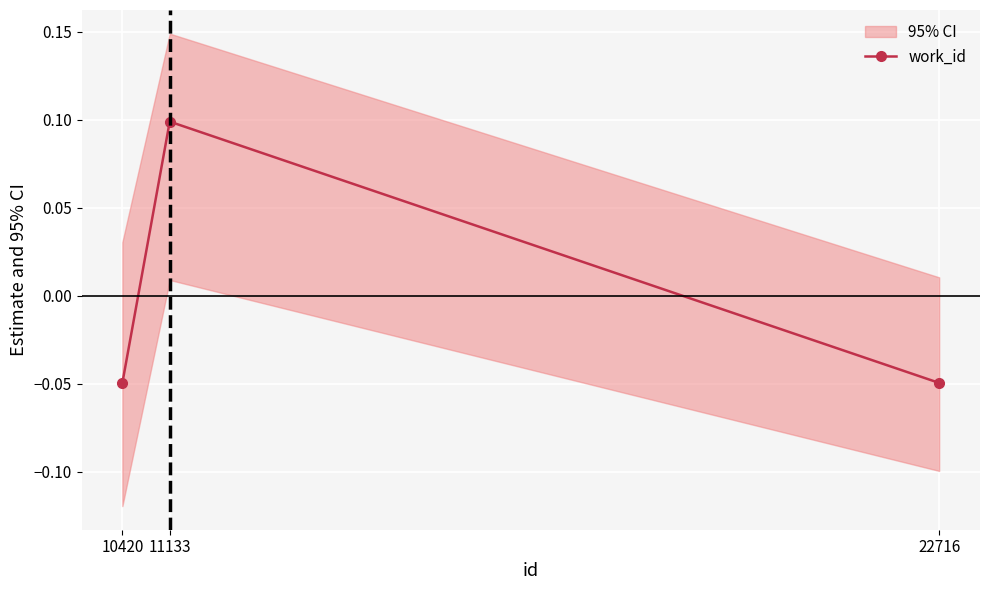

What is the value of the 2nd point from the left?

0.1